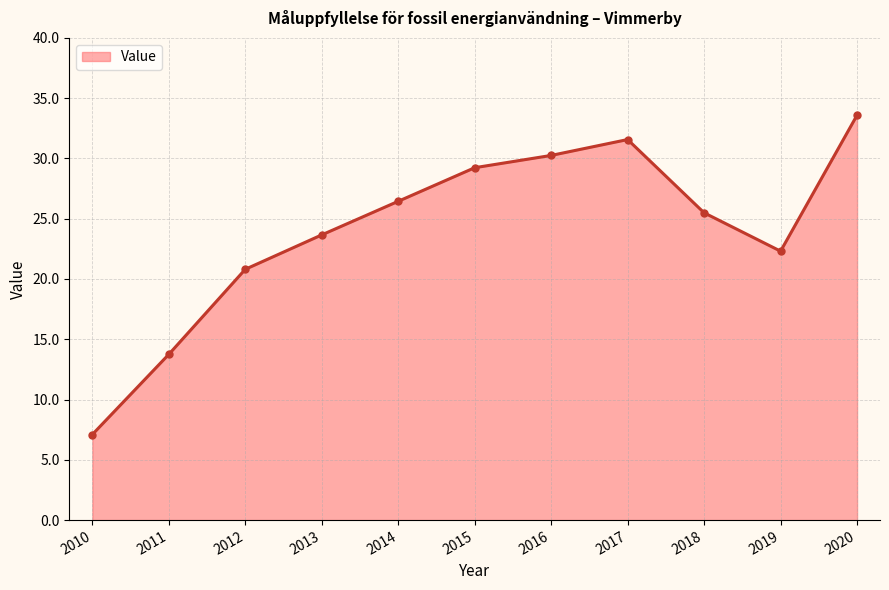

What is the value of the 2nd point from the left?

13.7